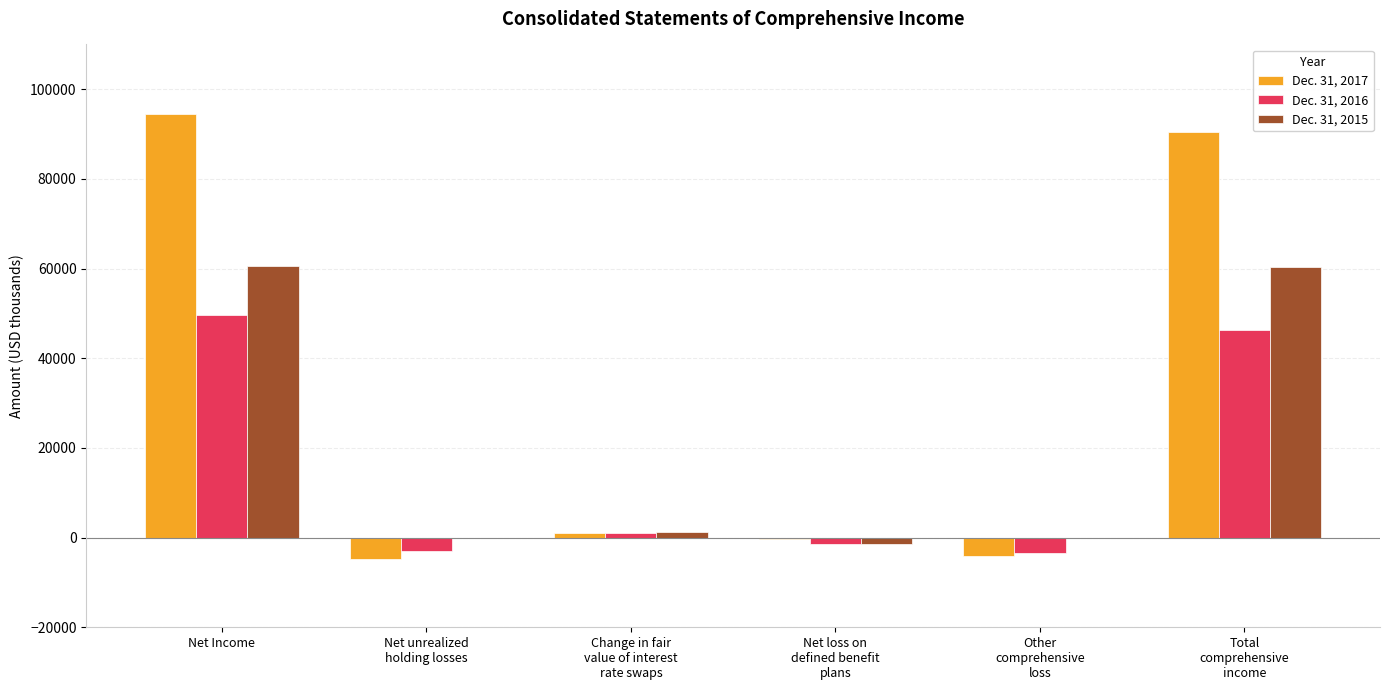

What are all the series names shown in the legend?

Dec. 31, 2017, Dec. 31, 2016, Dec. 31, 2015